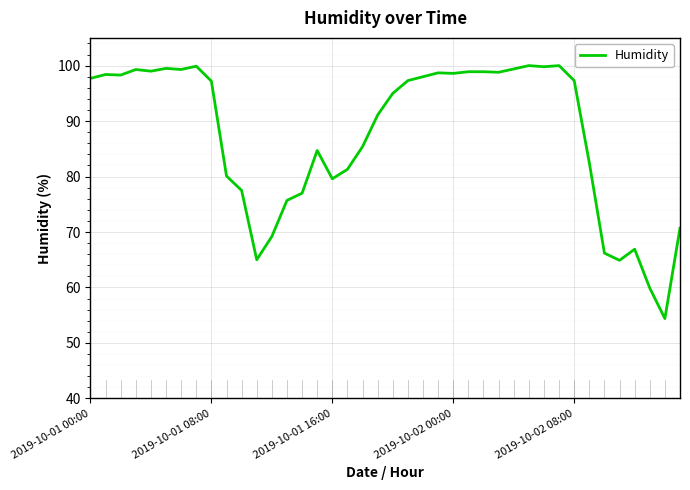

Does the chart have visible grid lines?

Yes